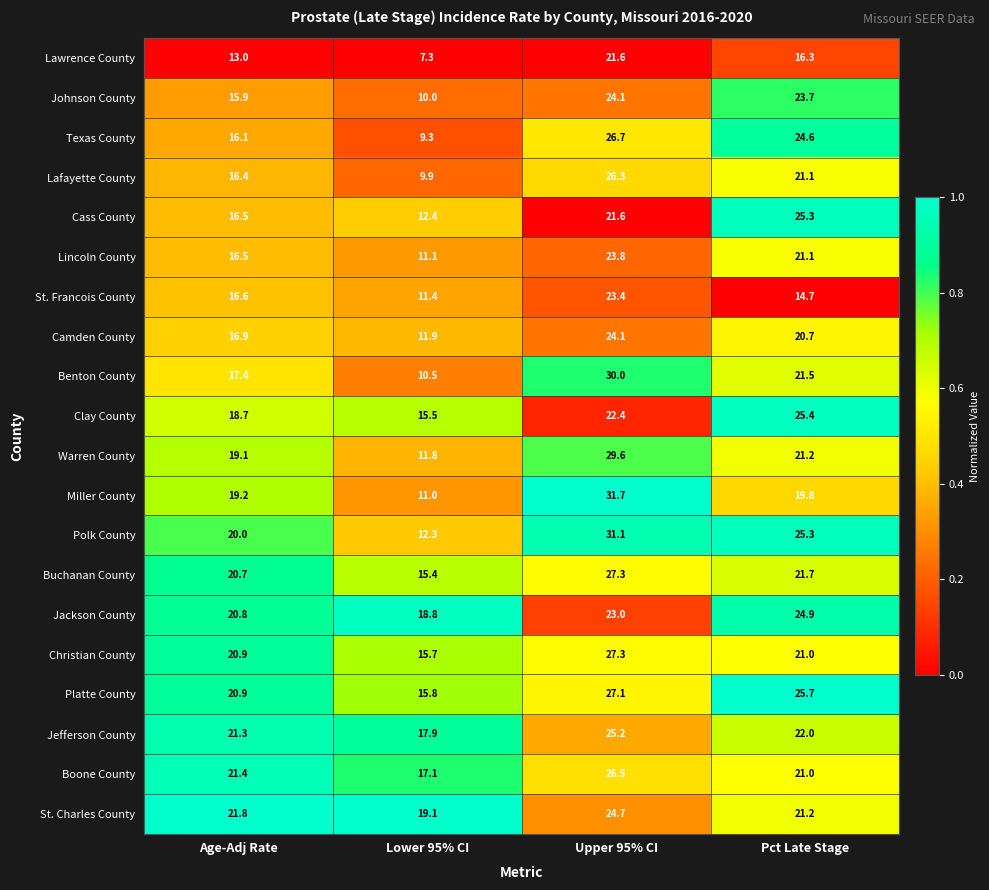

How many categories are shown in the chart?

4